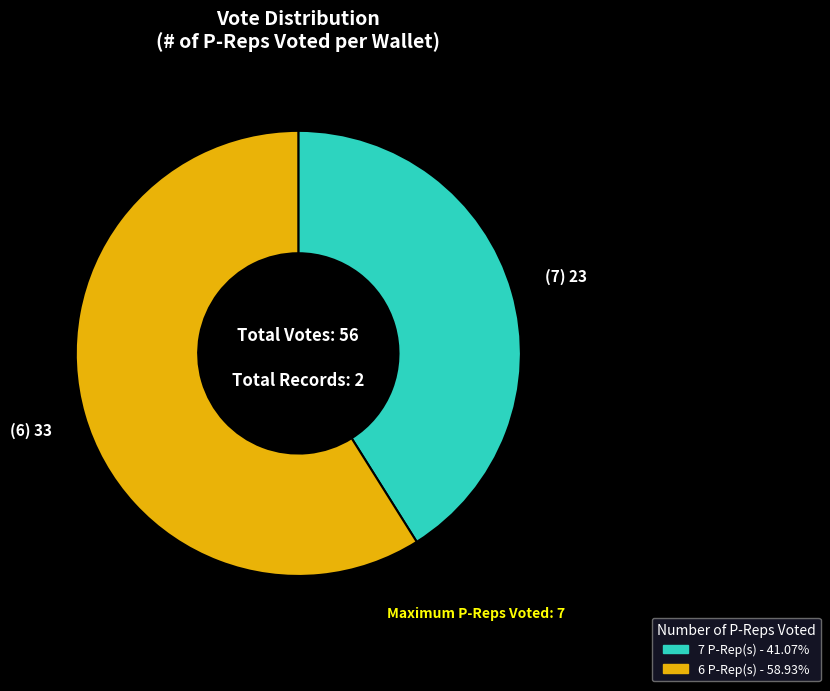

Approximately how many times larger is the value at 7 compared to 6?

0.7